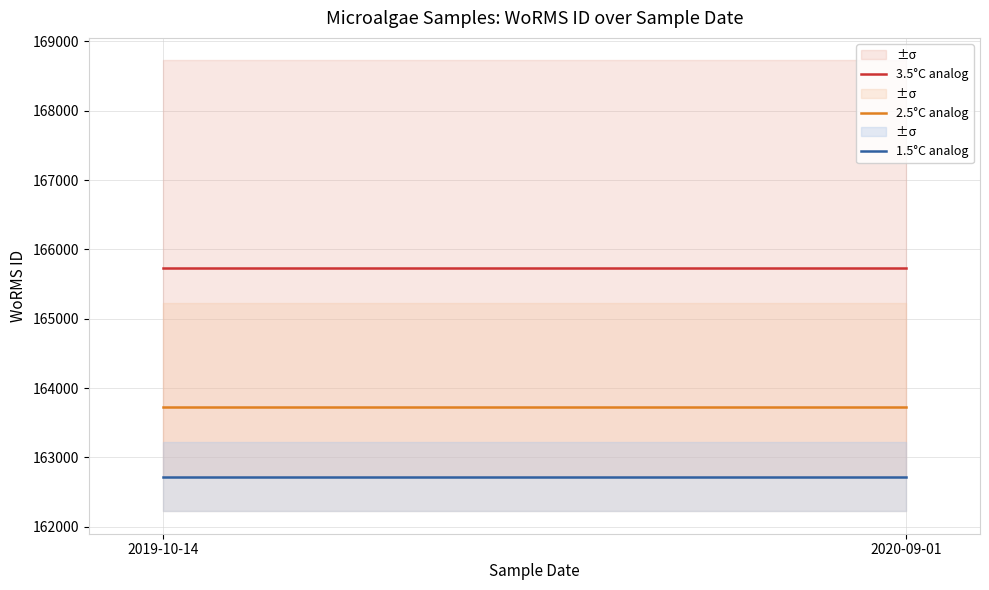

At which category does the chart reach its minimum across all series?

2019-10-14